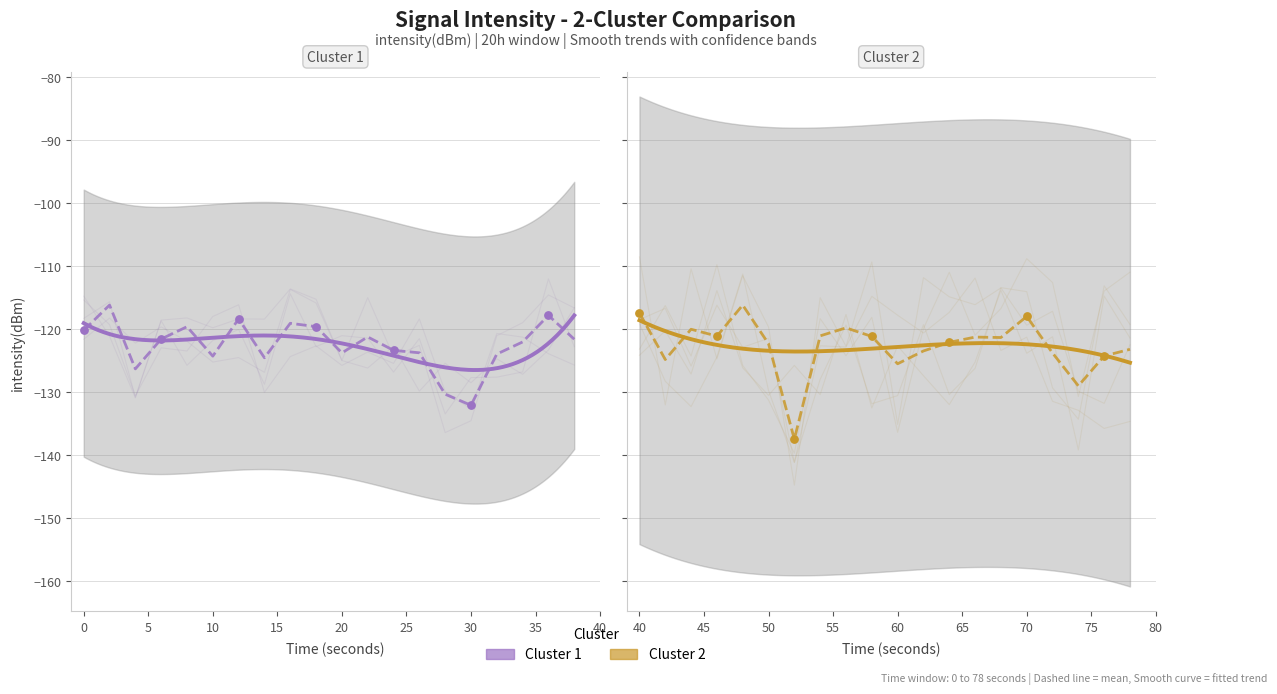

Which series reaches the minimum Y coordinate?

Cluster 2